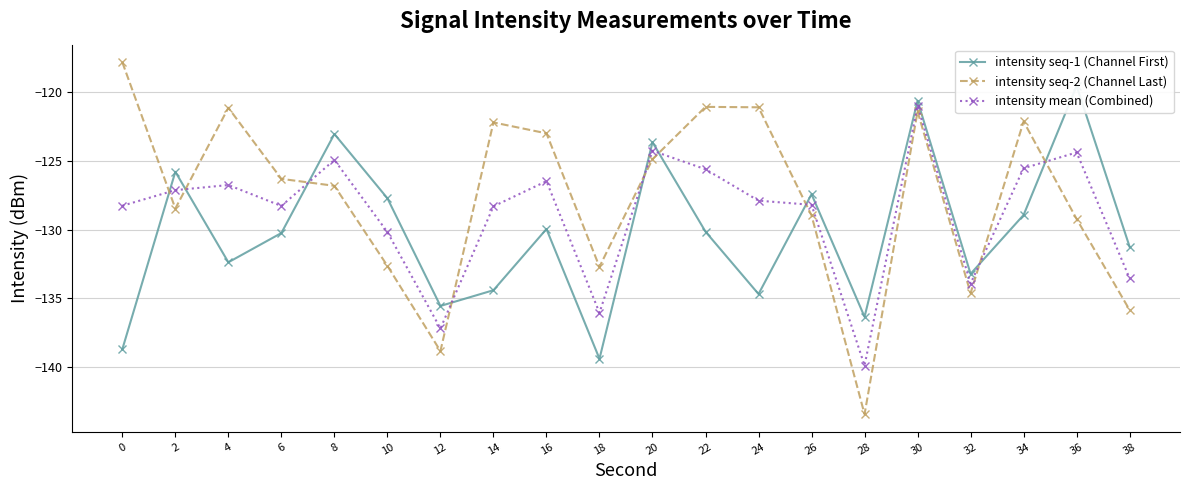

Reading left to right, extract all data points from this chart.

intensity seq-1 (Channel First): -138.7	-125.8	-132.4	-130.2	-123.0	-127.7	-135.6	-134.4	-130.0	-139.4	-123.6	-130.1	-134.7	-127.4	-136.4	-120.6	-133.2	-128.9	-119.5	-131.3
intensity seq-2 (Channel Last): -117.8	-128.5	-121.1	-126.3	-126.8	-132.6	-138.8	-122.2	-123.0	-132.7	-124.9	-121.1	-121.1	-129.0	-143.5	-121.4	-134.6	-122.1	-129.2	-135.9
intensity mean (Combined): -128.3	-127.1	-126.7	-128.3	-124.9	-130.2	-137.2	-128.3	-126.5	-136.1	-124.2	-125.6	-127.9	-128.2	-139.9	-121.0	-133.9	-125.5	-124.4	-133.6